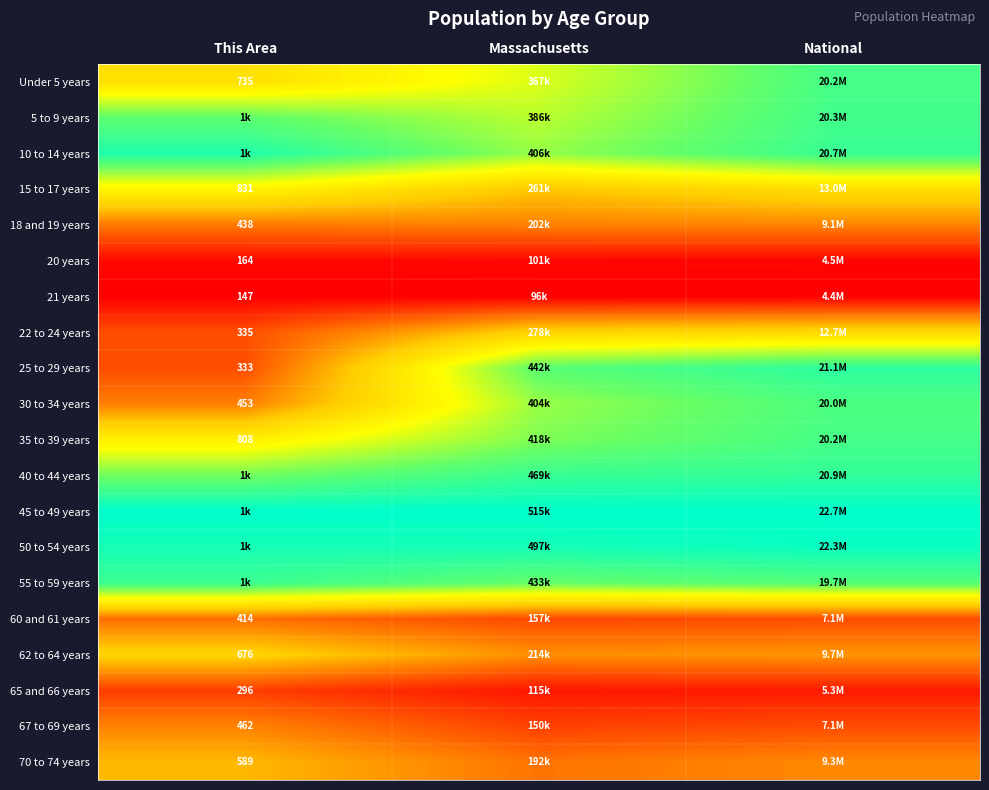

Count the number of data series in this chart.

20